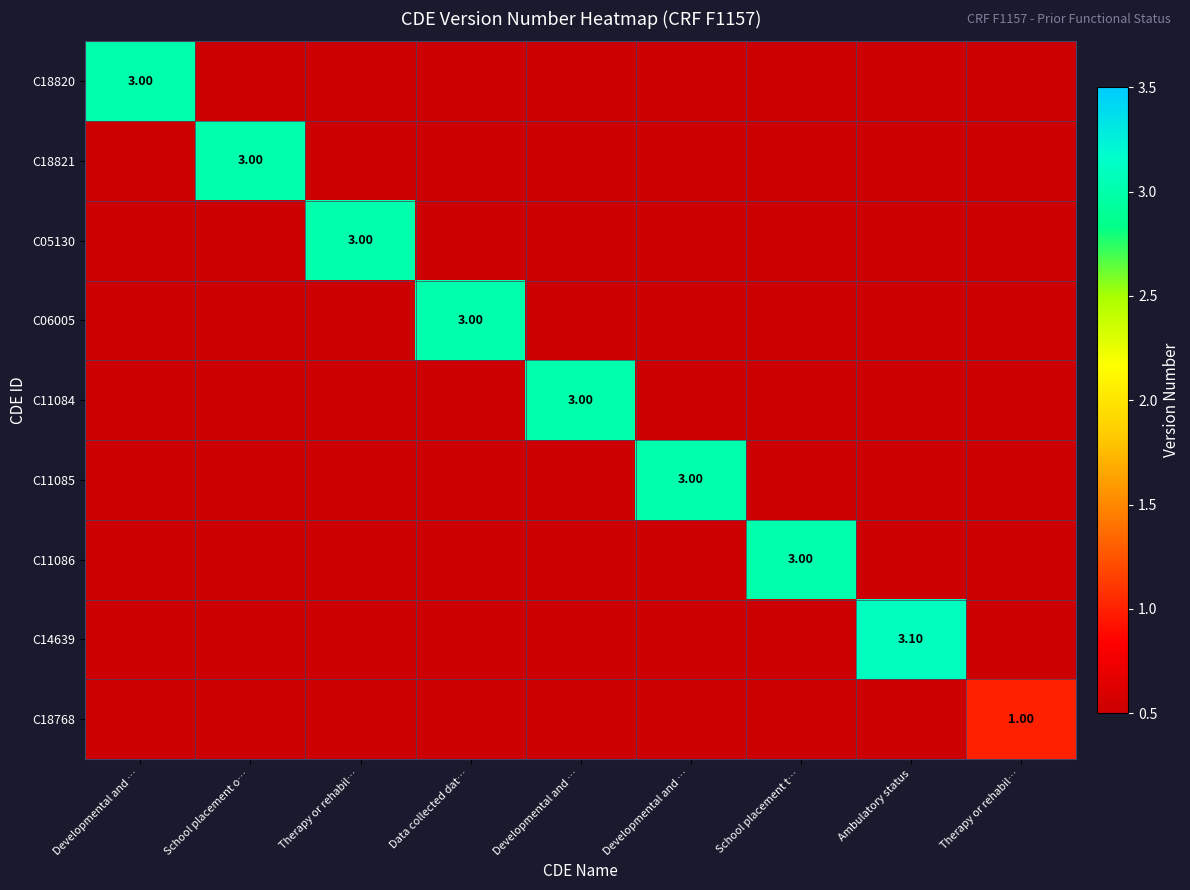

How many C18768 values are between 0 and 1?

9